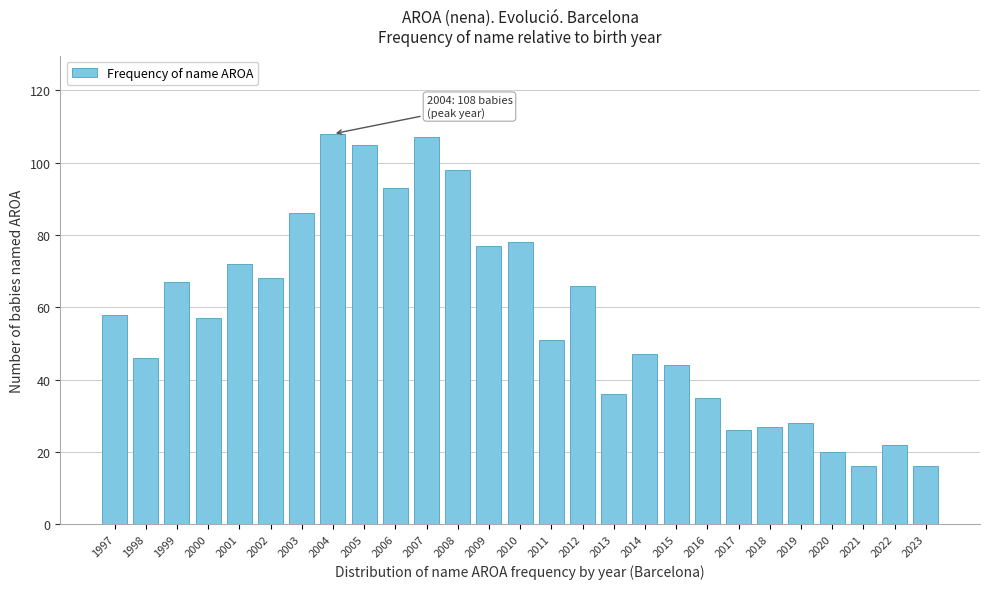

Reading left to right, what are all the values shown in this chart?

58	46	67	57	72	68	86	108	105	93	107	98	77	78	51	66	36	47	44	35	26	27	28	20	16	22	16